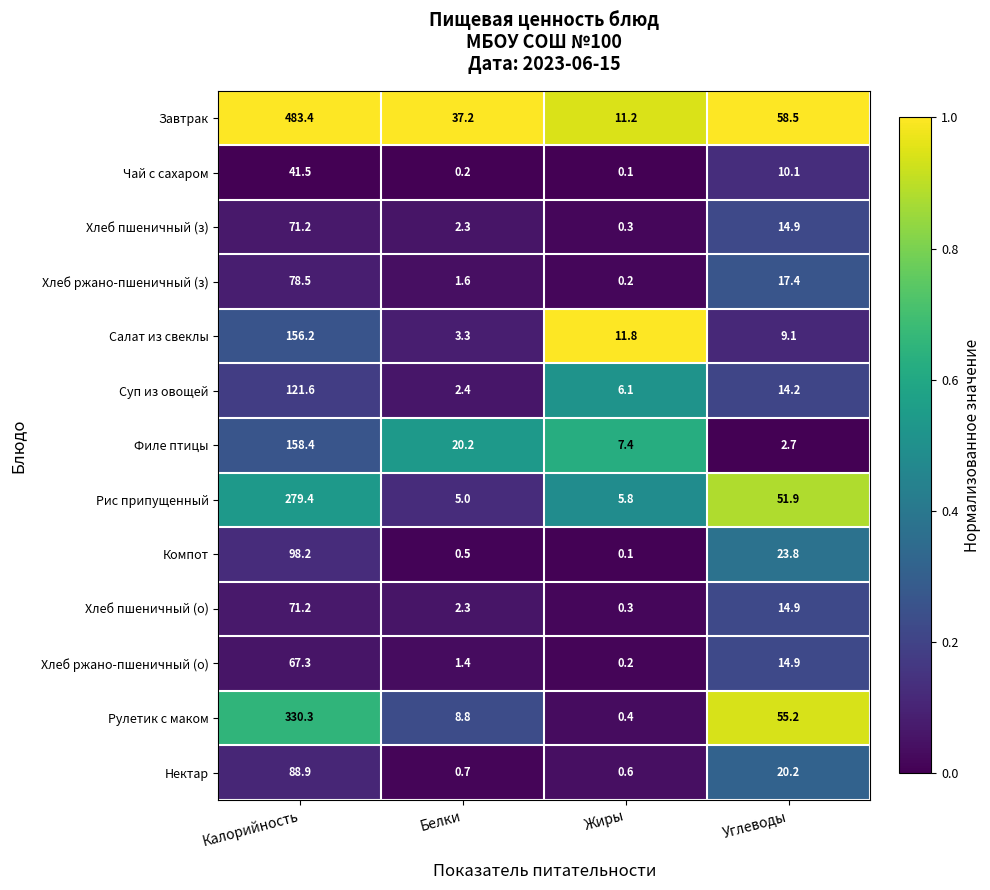

What is the spread (max minus min) of values at Жиры?

11.7